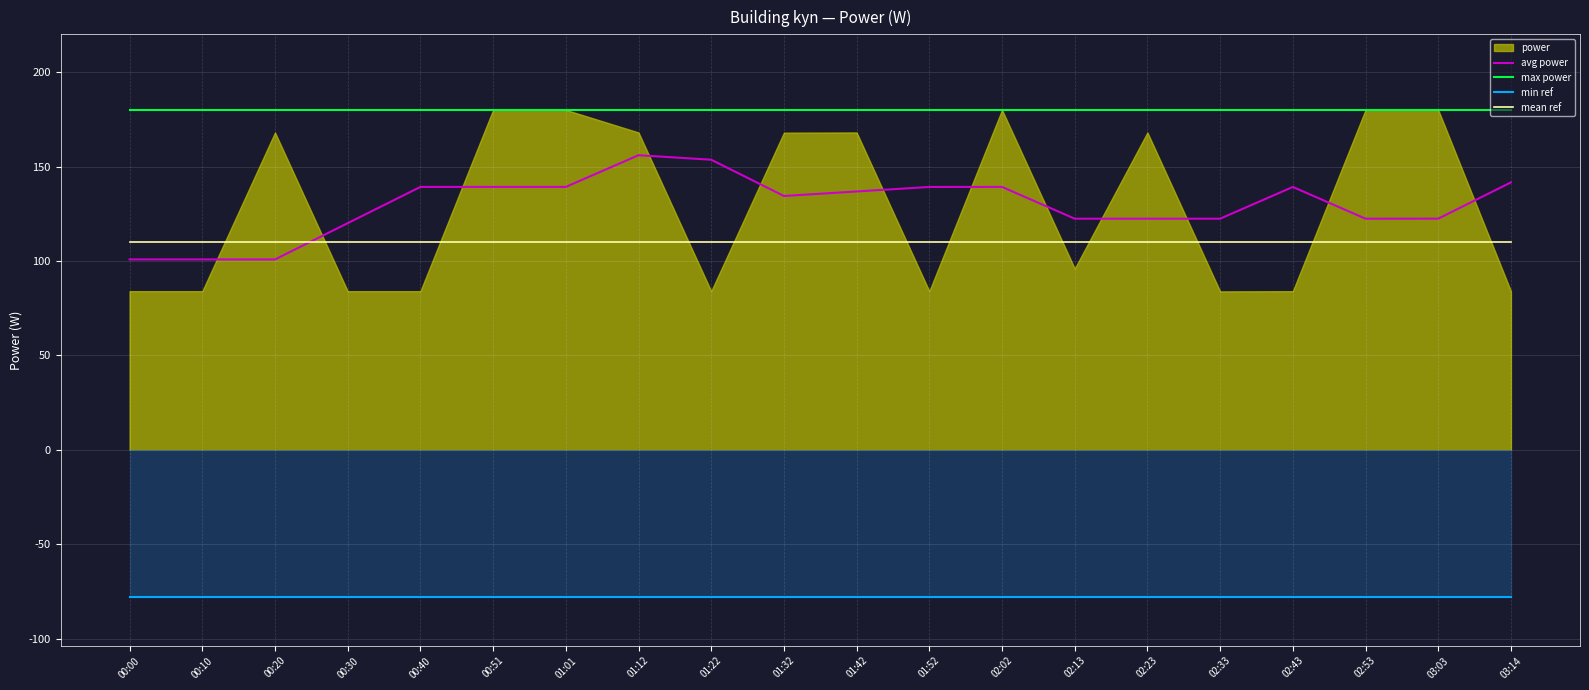

True or false: mean ref and max power cross at least once.

False